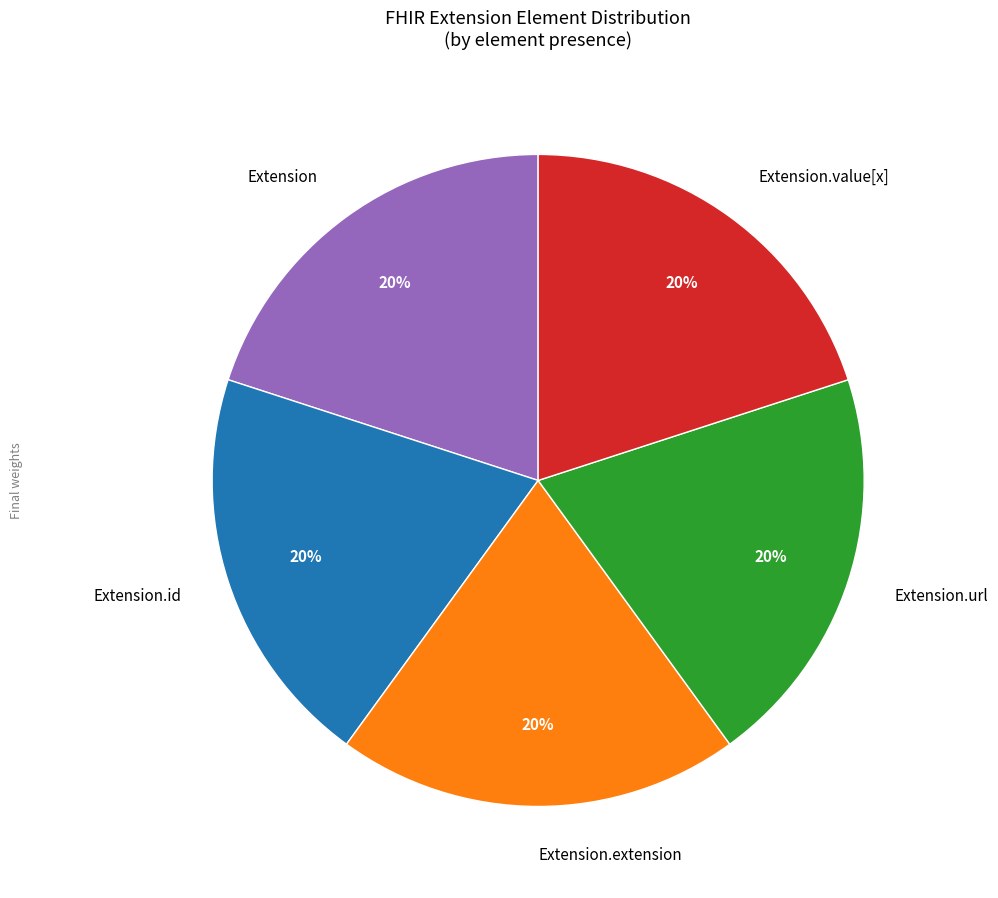

Do Extension.url and Extension.id together represent more than half of the pie?

No